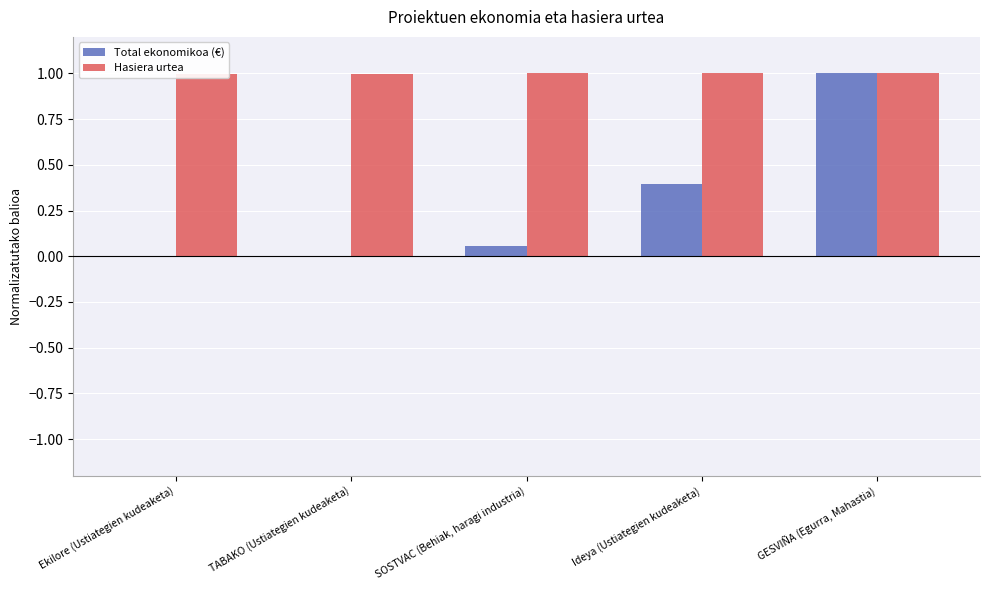

Which label corresponds to the smallest value in the chart?

Ekilore (Ustiategien kudeaketa)